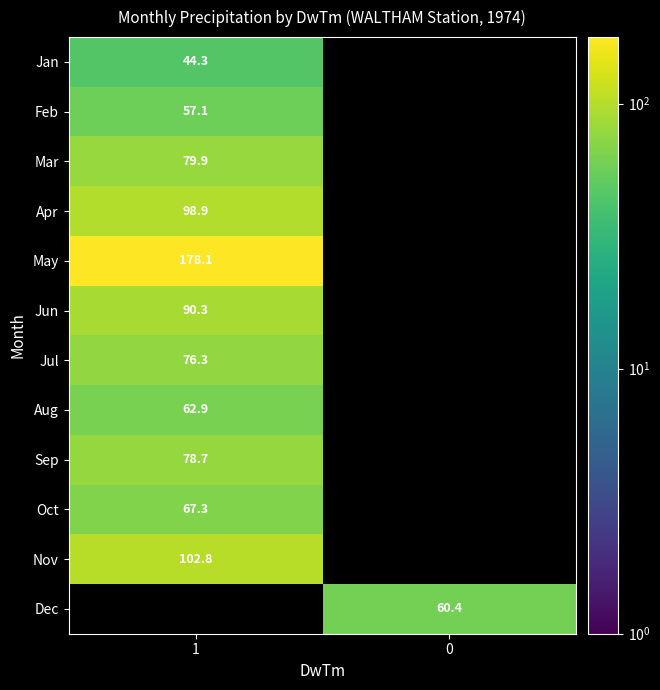

How many series are shown in this chart?

12